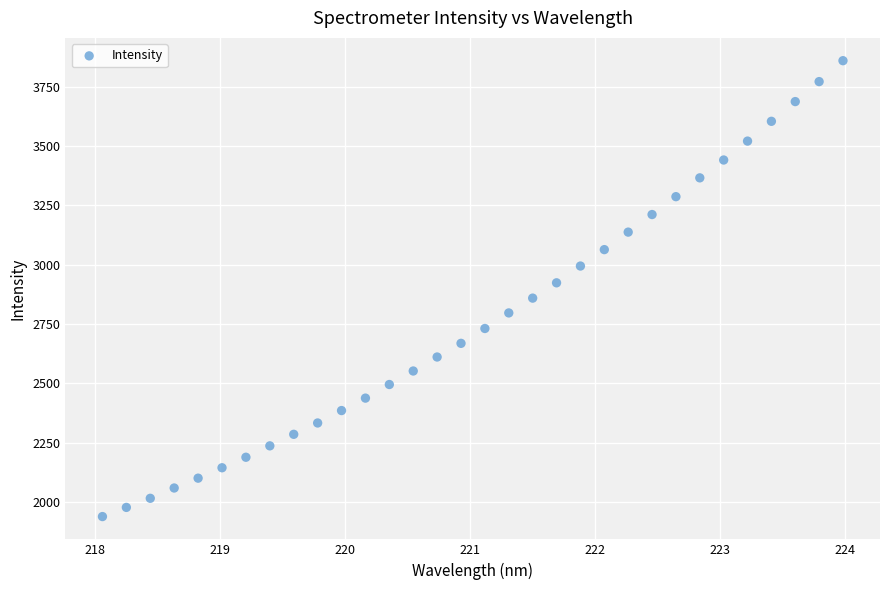

What is the range of X values (max minus min)?

5.9